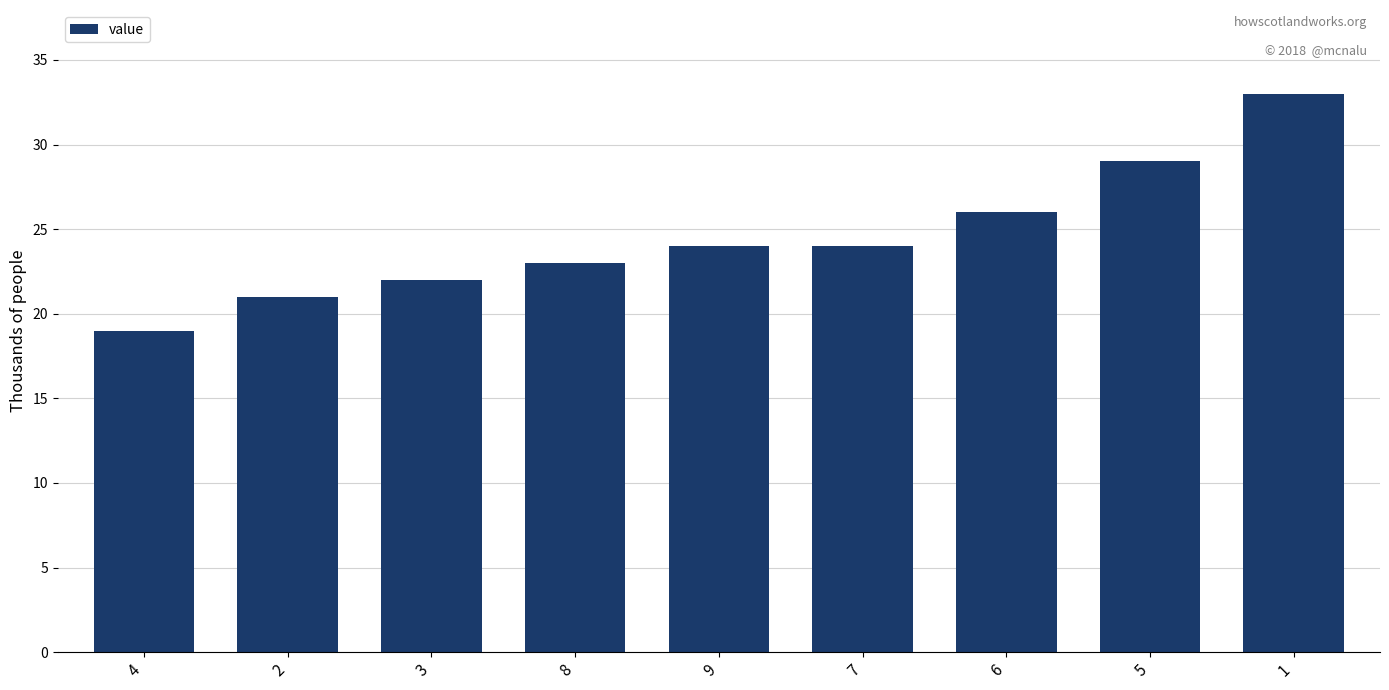

What is the sum of all values?

221